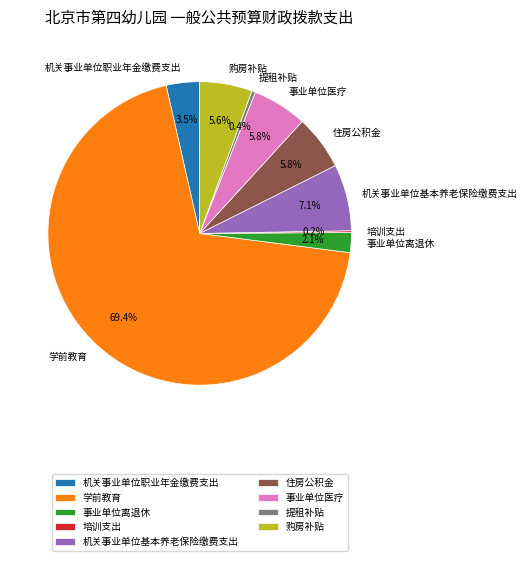

Between 机关事业单位基本养老保险缴费支出 and 机关事业单位职业年金缴费支出, which is larger?

机关事业单位基本养老保险缴费支出